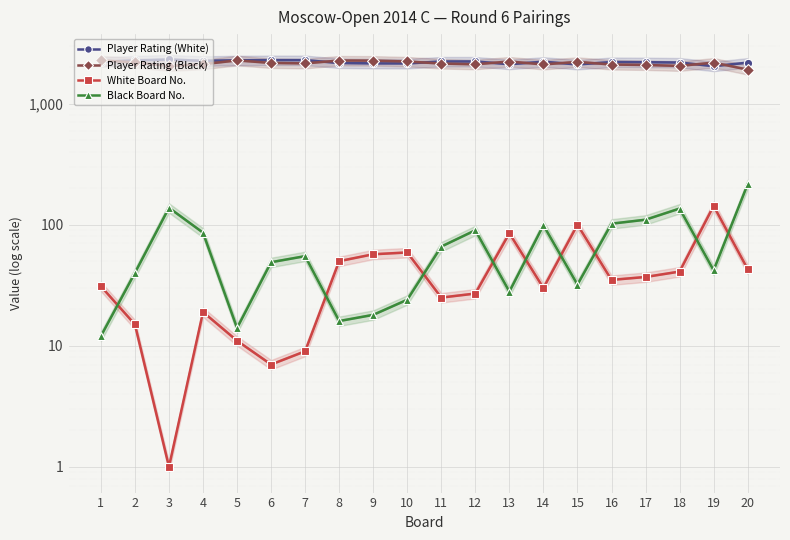

Where does the Player Rating (Black) series first go above 2170?

1